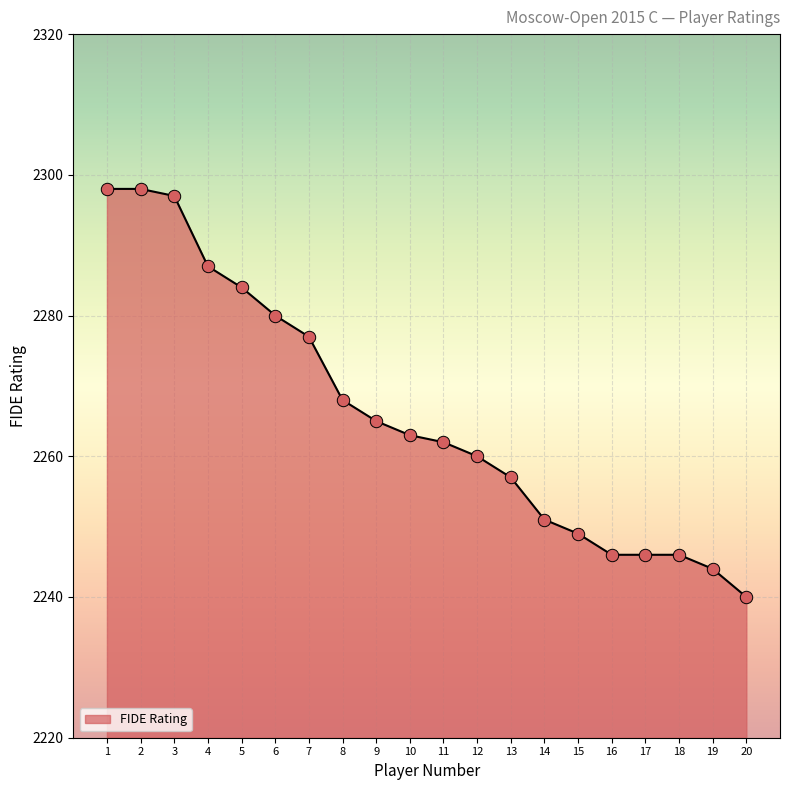

What is the ratio of the value at 18 to the value at 10?

1.0